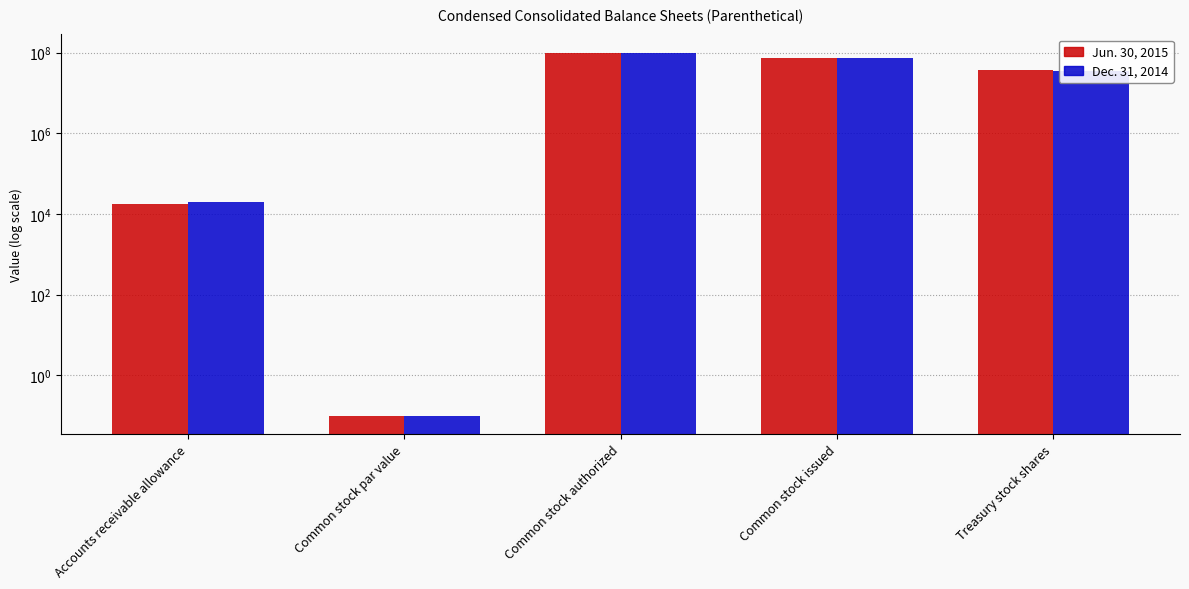

Which category has the highest value across all series?

Common stock authorized